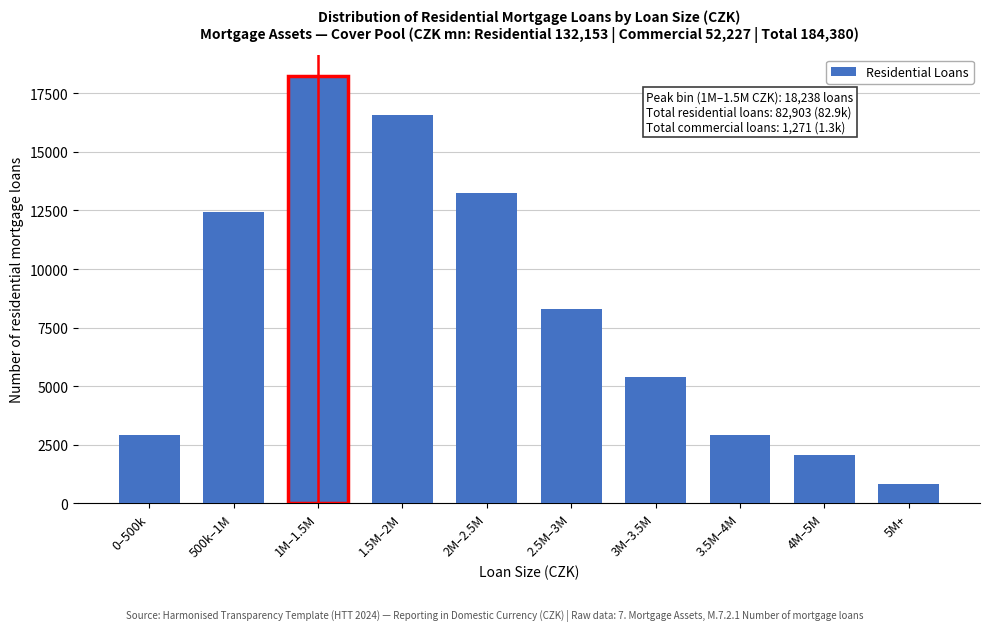

Reading left to right, list all the values displayed in this chart.

2901	12435	18238	16580	13264	8290	5388	2901	2072	834